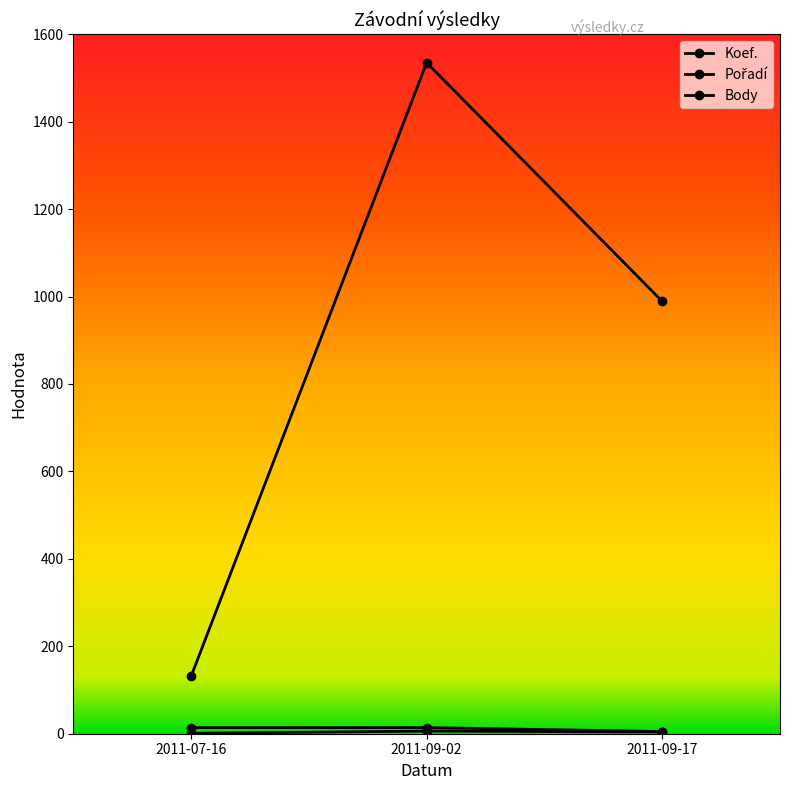

How many lines are shown in the chart?

3